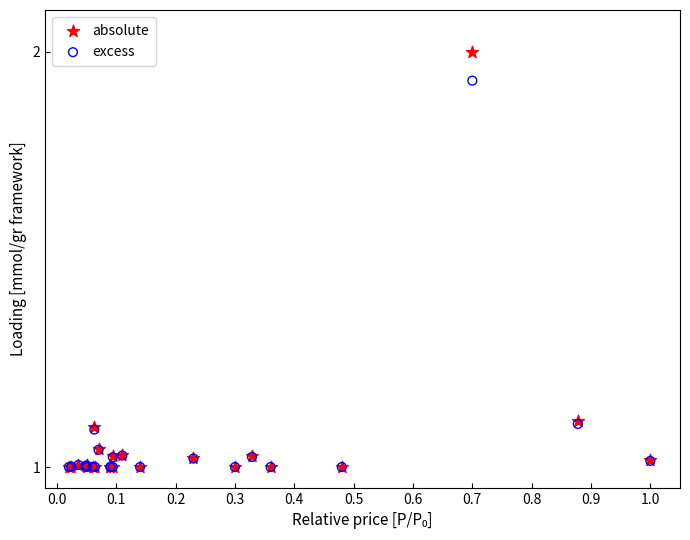

What are all the series names shown in the legend?

absolute, excess